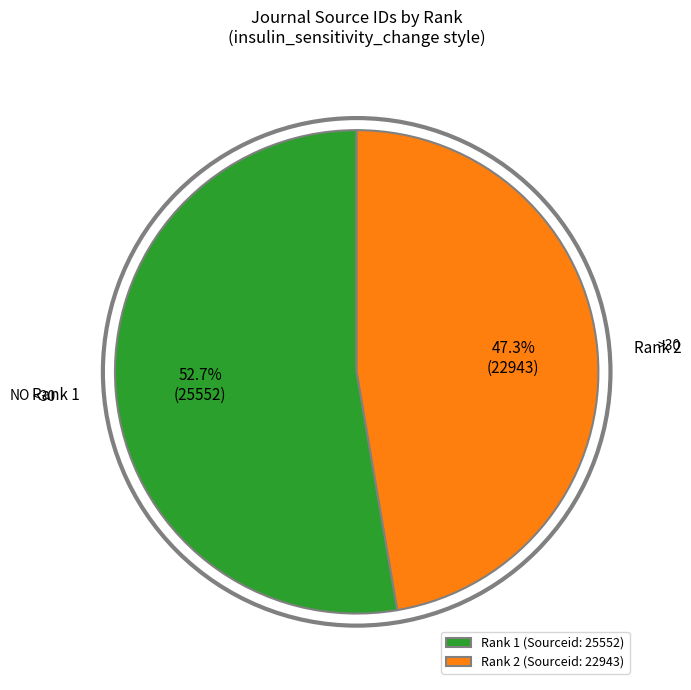

To the nearest percent, what is the difference between the Rank 2 and Rank 1 slice percentages?

5%